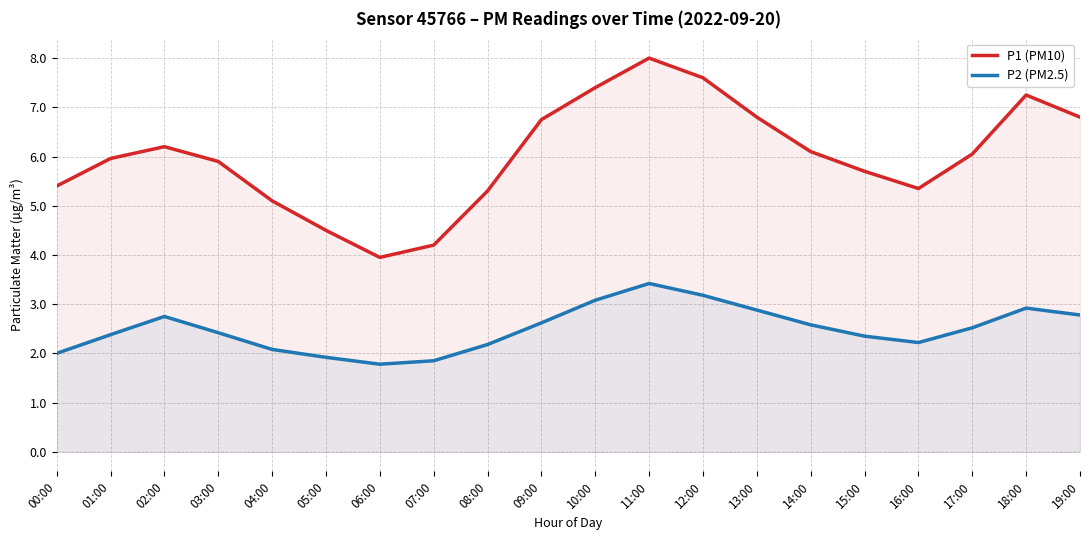

Where is the first local minimum for P2 (PM2.5)?

06:00